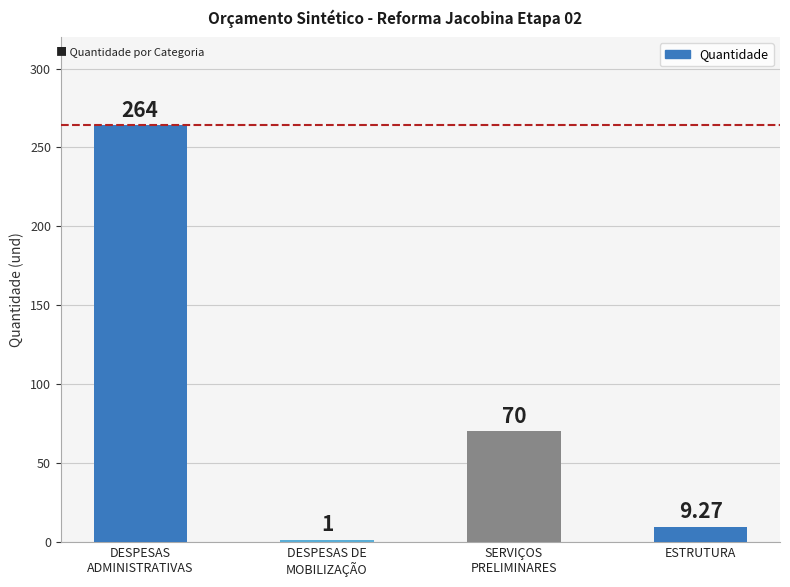

What is the average value?

86.1